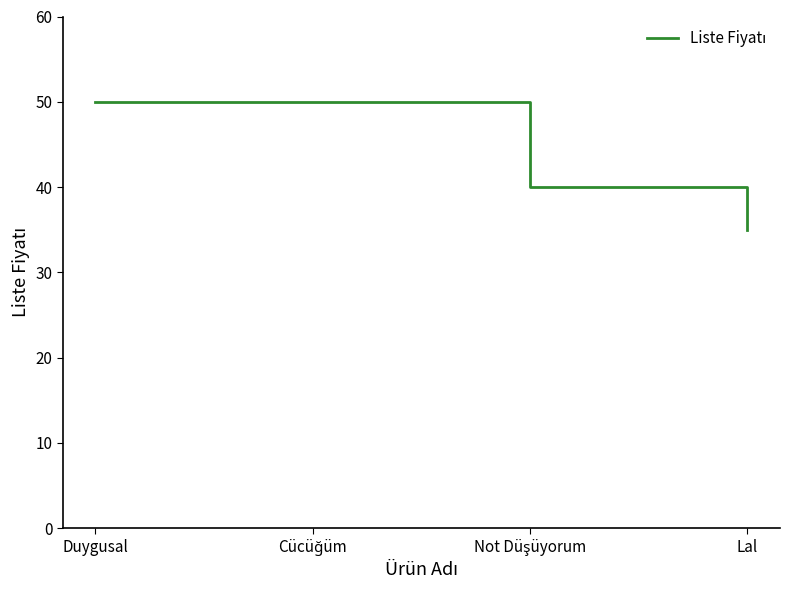

Does the chart display data point markers on the line(s)?

No